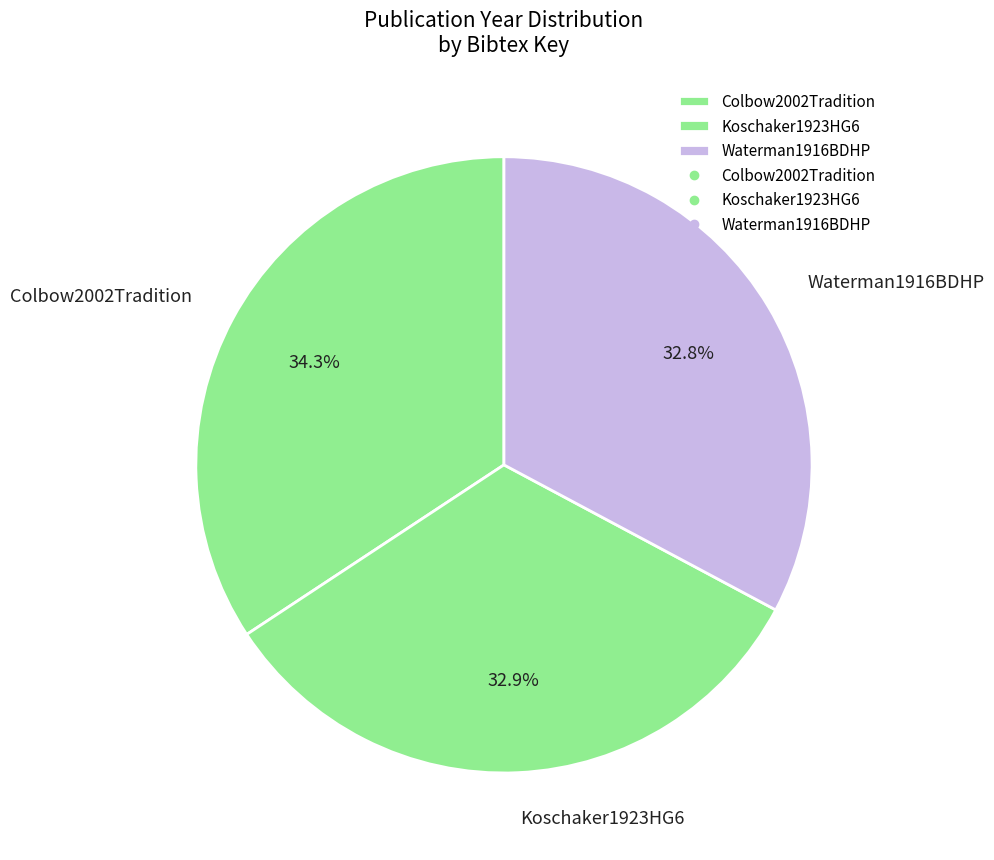

To the nearest percent, what percentage of the pie is Waterman1916BDHP?

33%